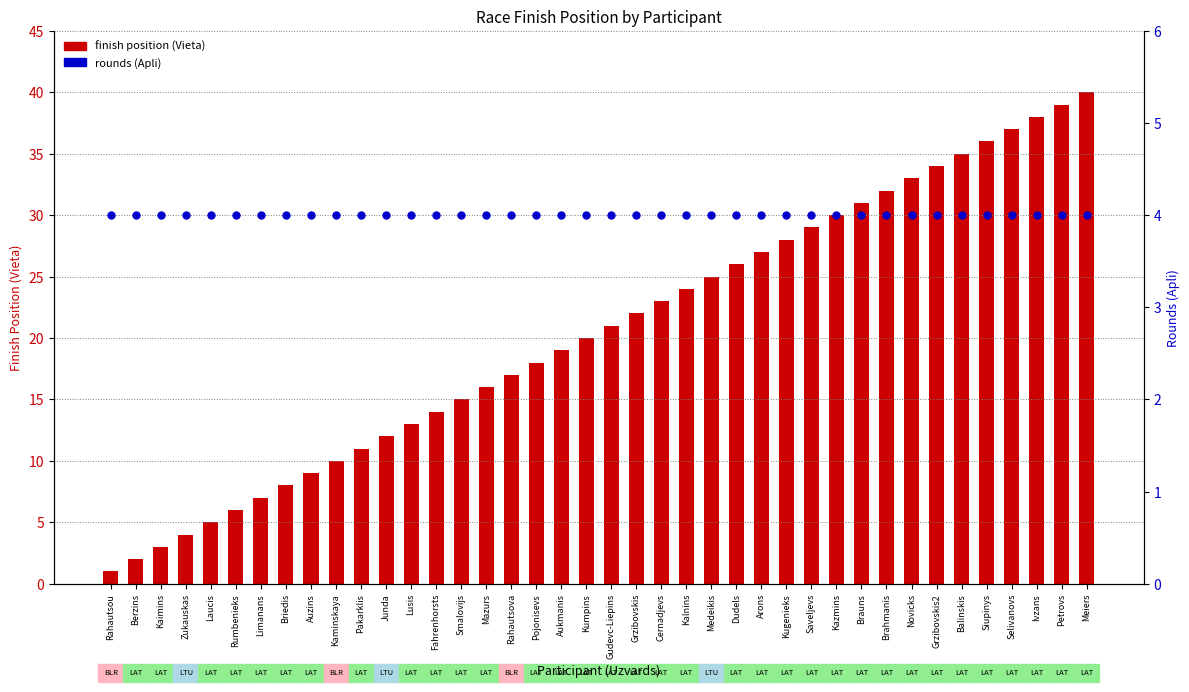

At which category is the sum across all series the highest?

Meiers